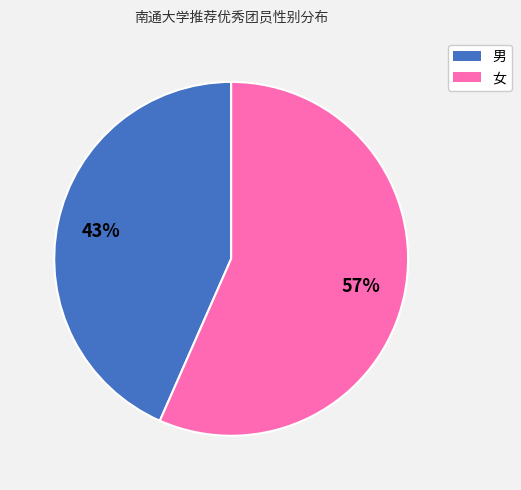

Rank the categories by value from lowest to highest.

男, 女